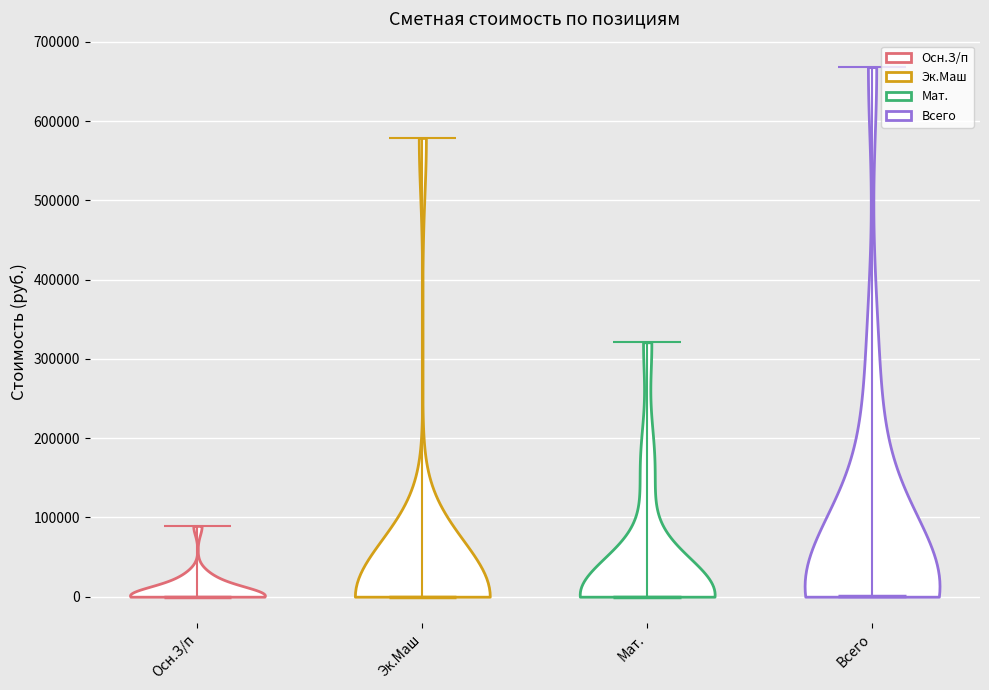

What is the highest point the violin for Осн.З/п reaches on the y-axis? The values are not printed on the chart, so give them approximately, as read against the axis.

90000